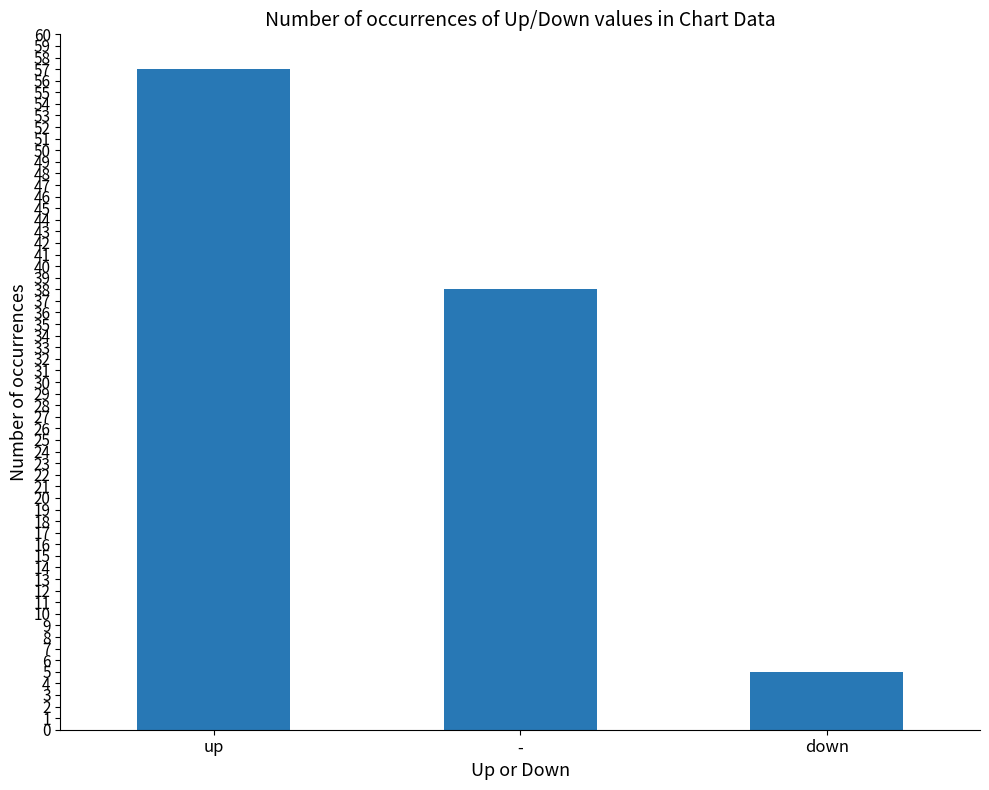

How many values are between 5 and 57?

3